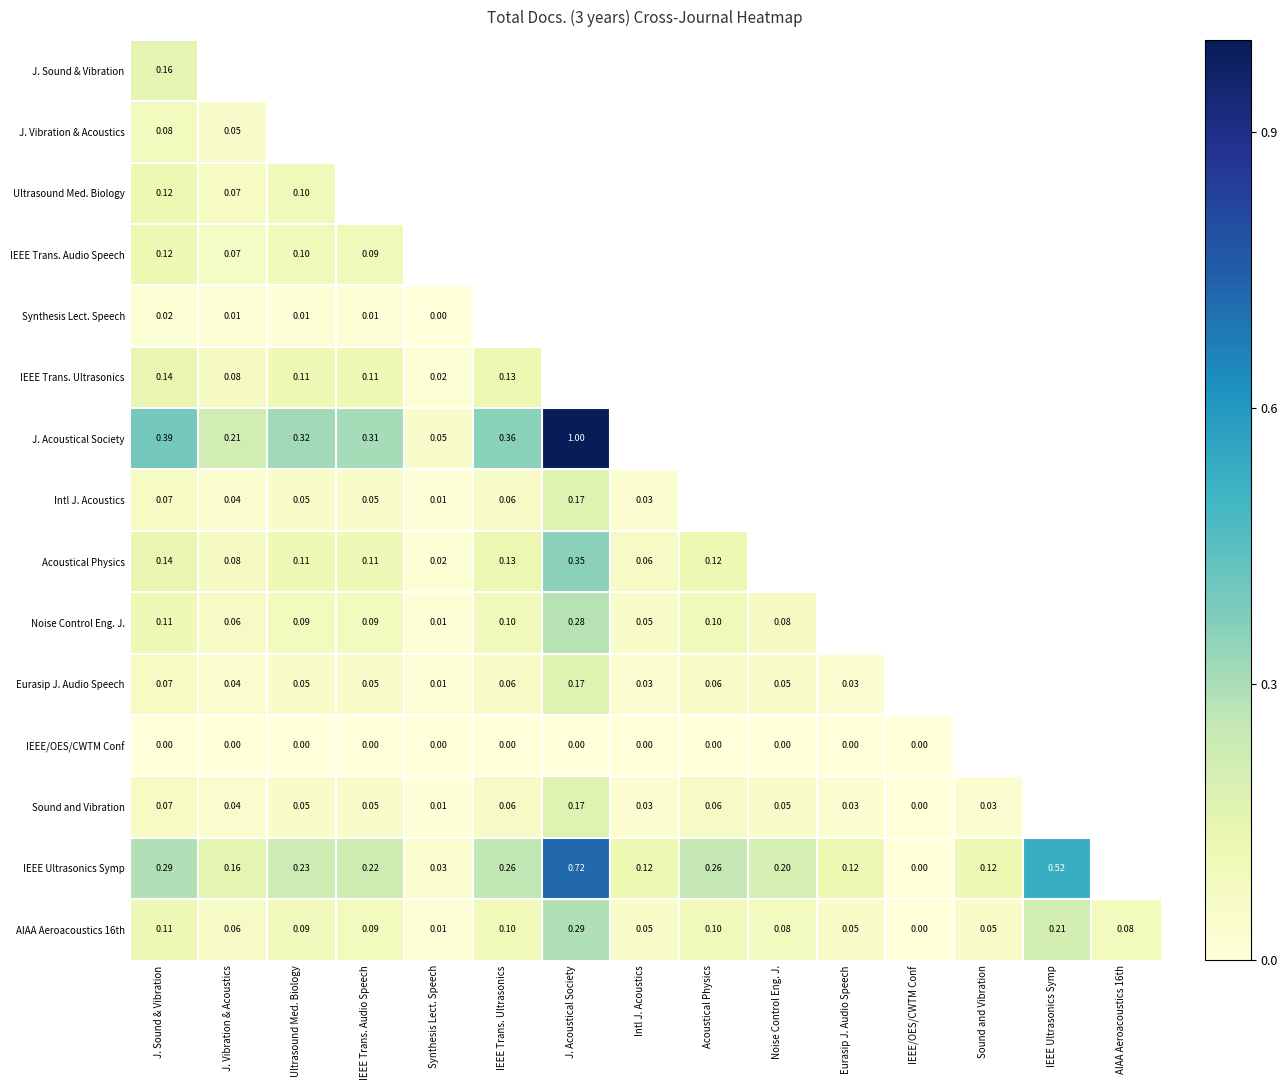

Is the value of IEEE/OES/CWTM Conf at IEEE Trans. Audio Speech greater than the value of Eurasip J. Audio Speech at Noise Control Eng. J.?

No